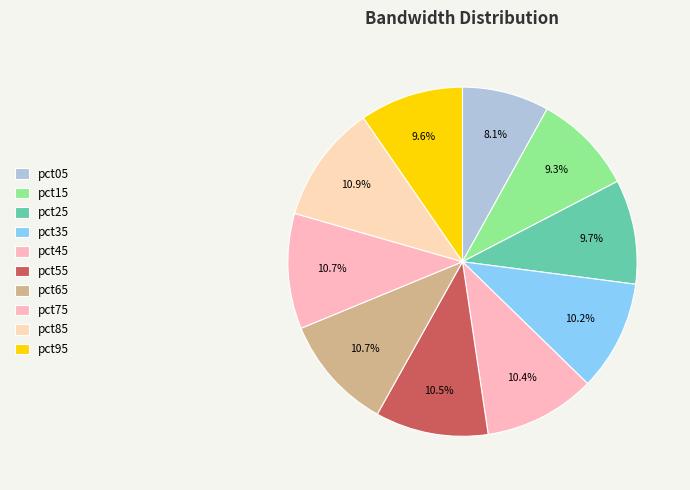

To the nearest percent, what is the average slice percentage?

10%